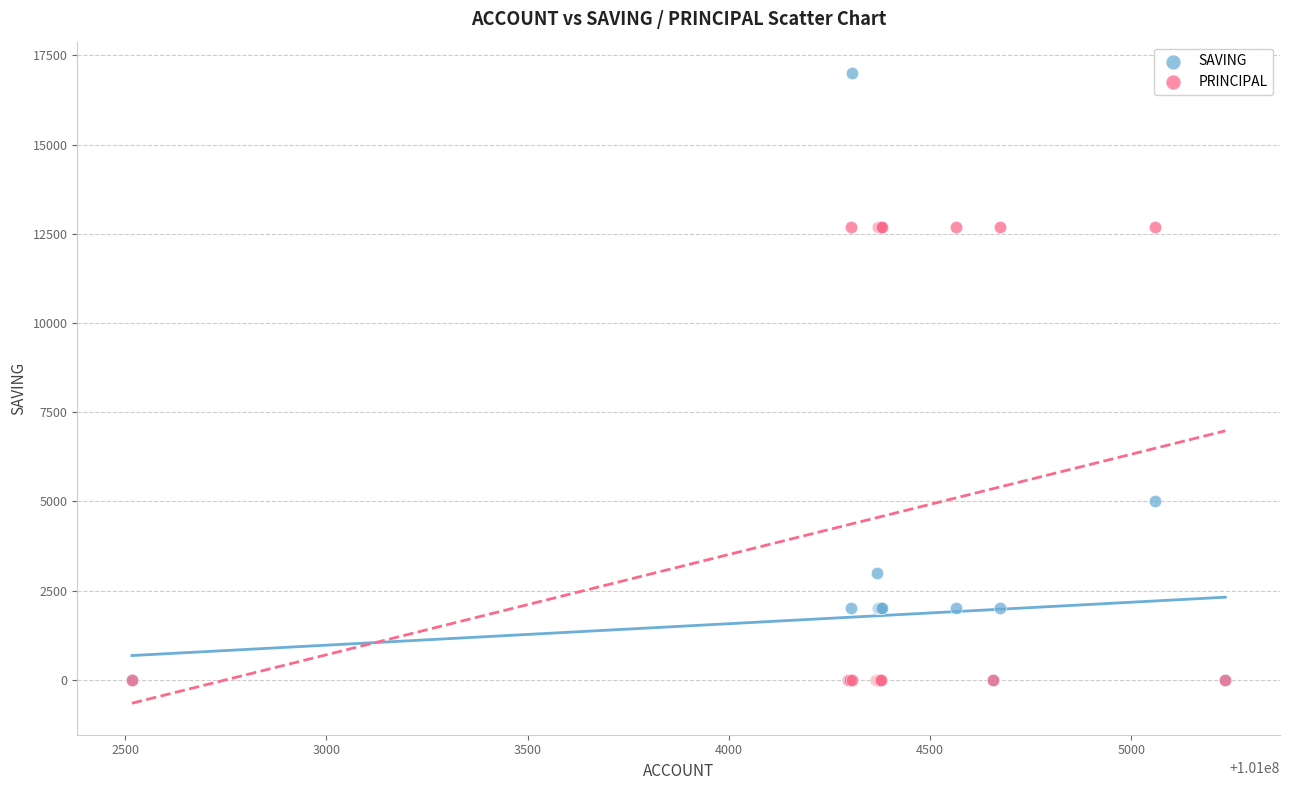

Which series has the largest Y range (max minus min)?

SAVING